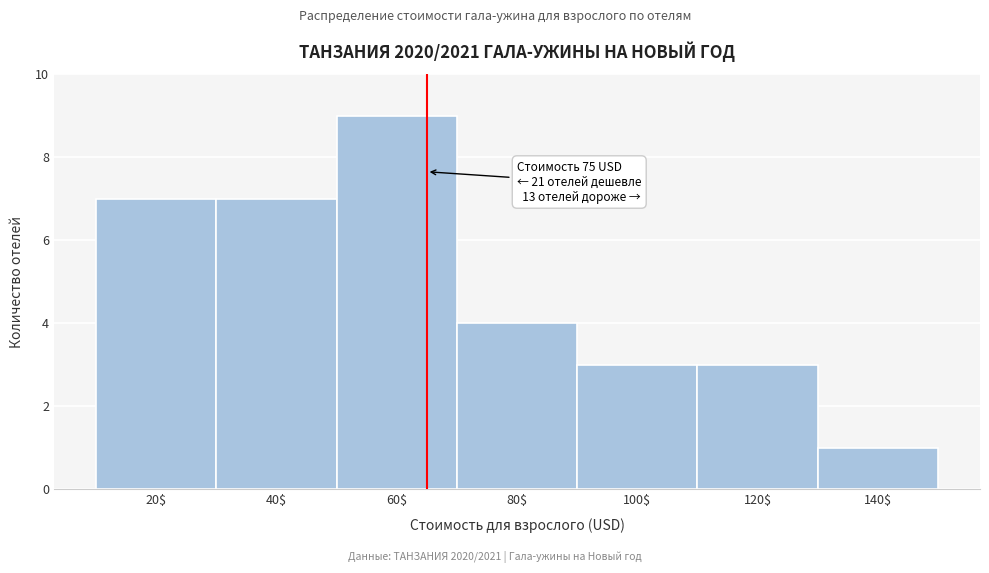

Reading left to right, extract all data points from this chart.

7	7	9	4	3	3	1